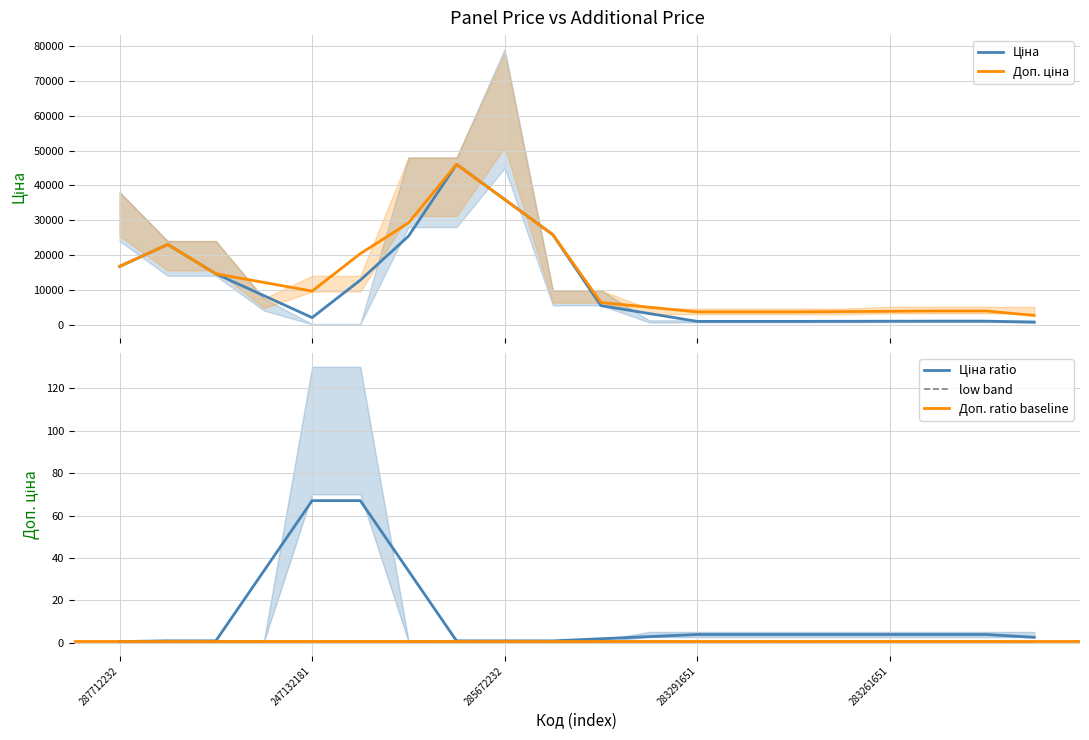

What is the difference between the second highest and minimum values in the Доп. ціна series?

34387.9